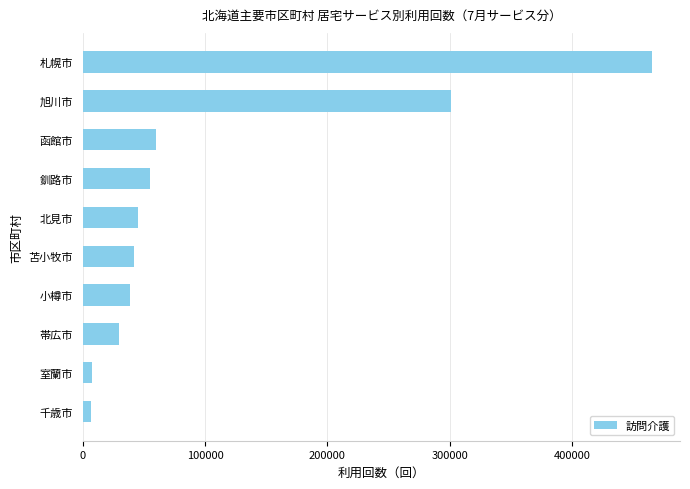

Between 函館市 and 室蘭市, which is larger?

函館市